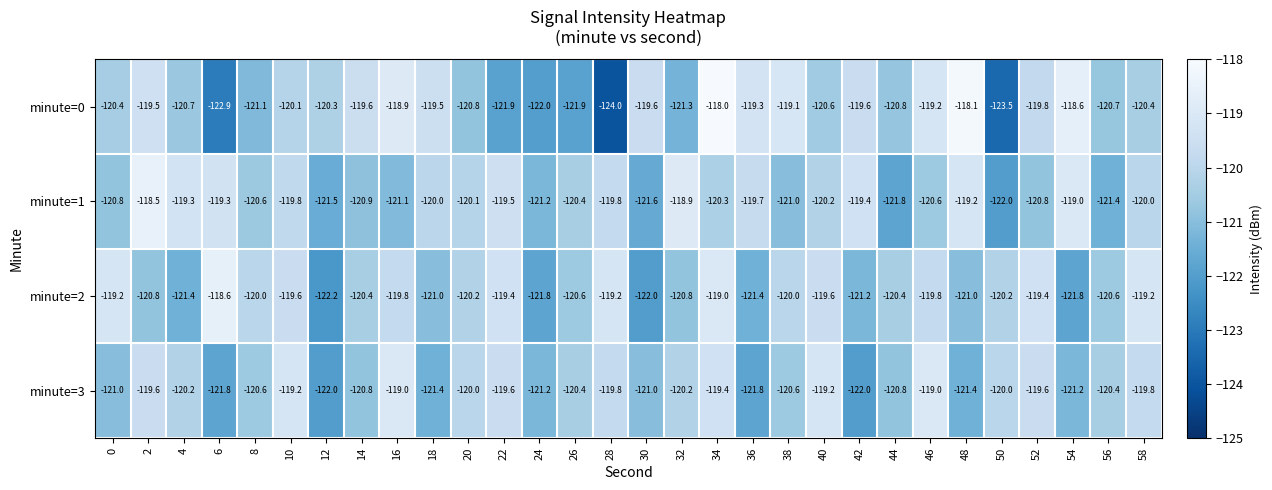

Rank the series by their average value, from highest to lowest.

minute=1, minute=2, minute=0, minute=3